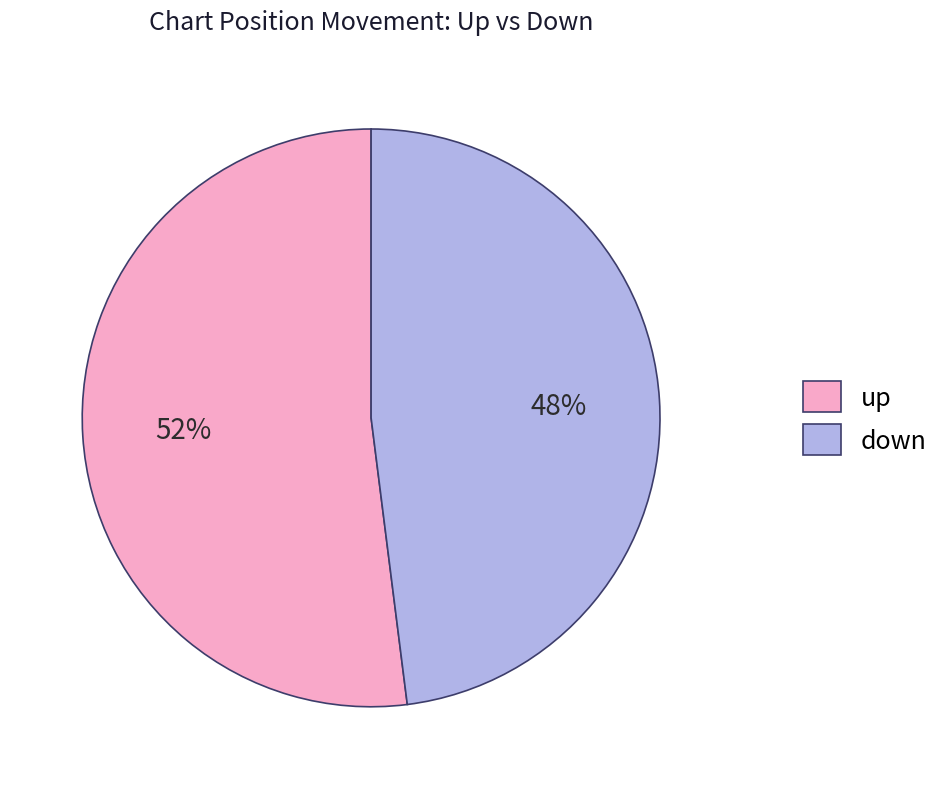

Which slice is the smallest?

down